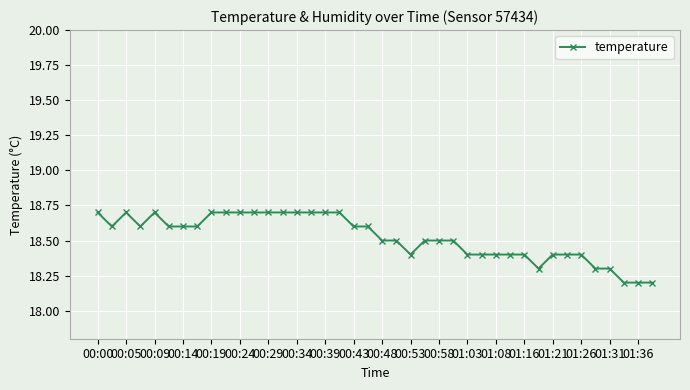

What is the sum of all values?

740.9